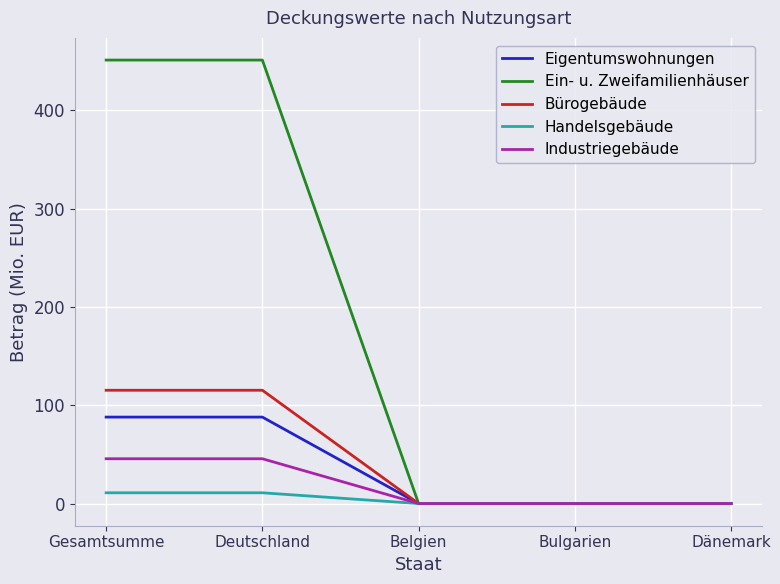

Is this an area chart (filled region under the line)?

No